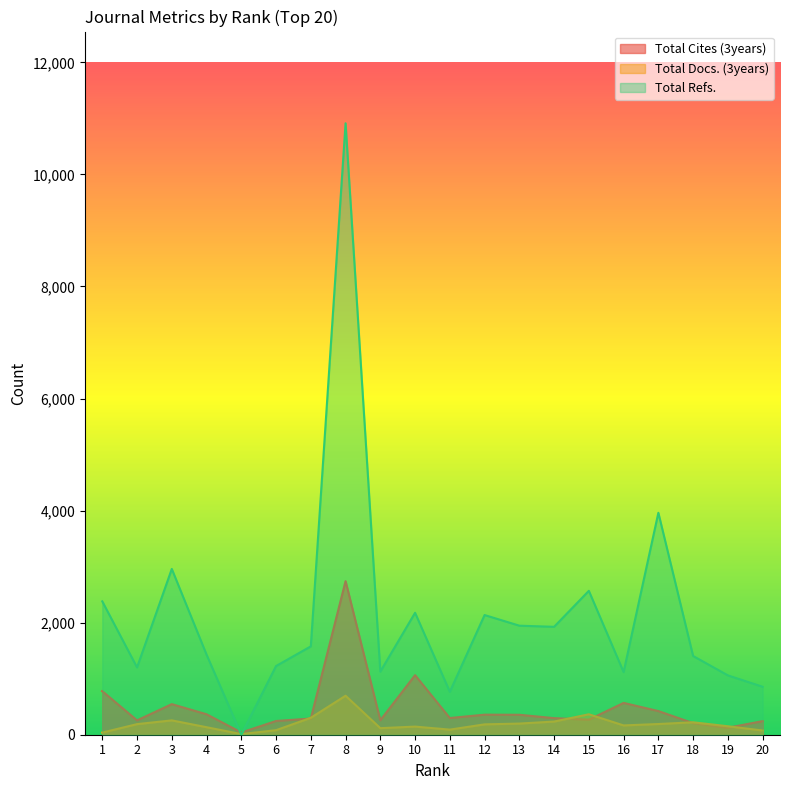

Is the value of Total Docs. (3years) at 17 greater than the value of Total Refs. at 17?

No